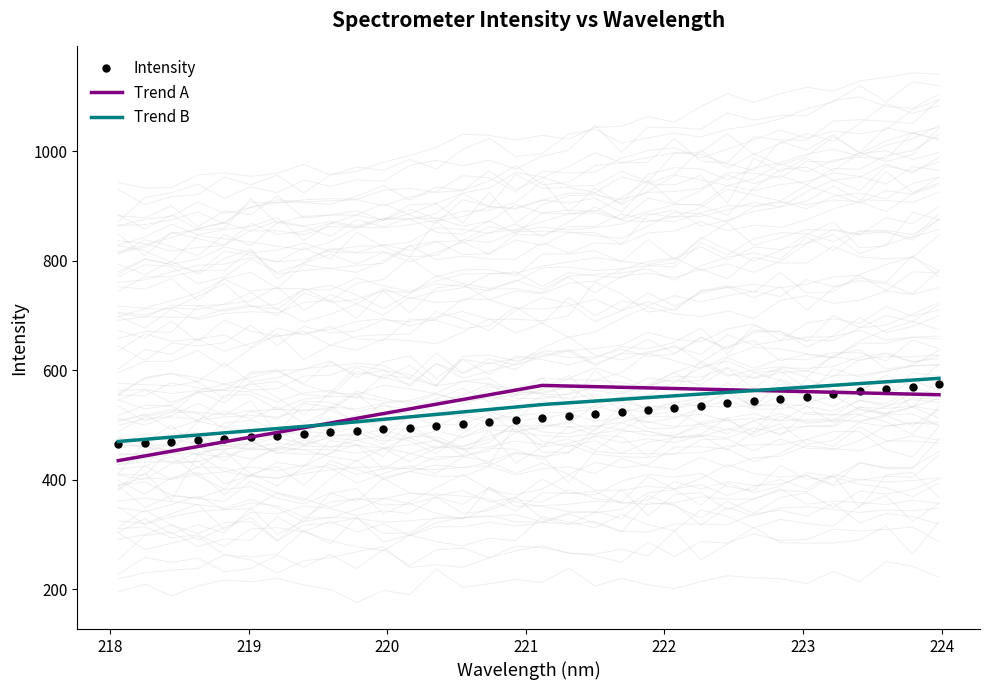

Rank the categories by value from highest to lowest.

223.9802, 223.7895, 223.5987, 223.408, 223.2172, 223.0264, 222.8355, 222.6447, 222.4538, 222.263, 222.0721, 221.8812, 221.6902, 221.4993, 221.3083, 221.1174, 220.9264, 220.7354, 220.5444, 220.3533, 220.1623, 219.9712, 219.7801, 219.589, 219.3979, 219.2067, 219.0156, 218.8244, 218.6332, 218.442, 218.2508, 218.0596